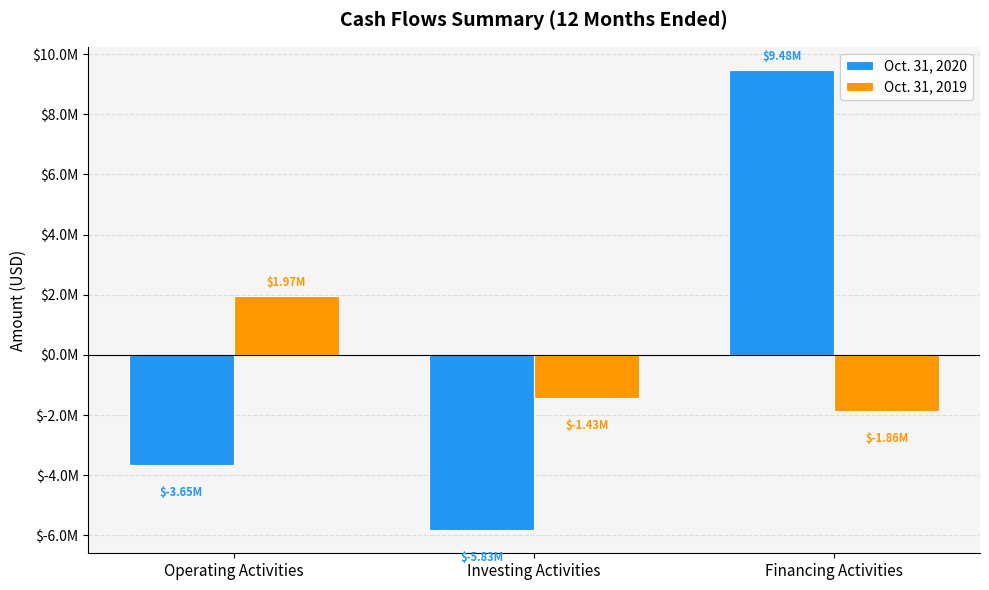

Which series changed the most between Operating Activities and Investing Activities?

Oct. 31, 2019